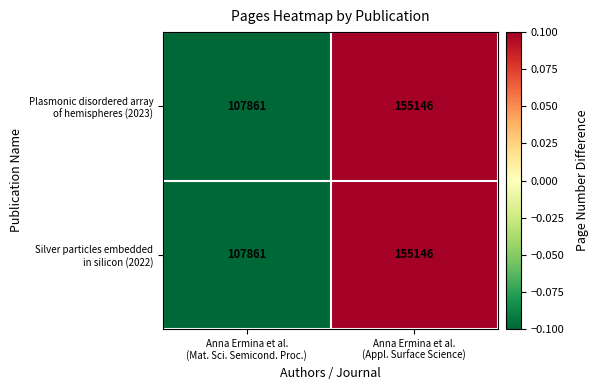

Which category has the lowest value across all series?

Anna Ermina et al.
(Mat. Sci. Semicond. Proc.)